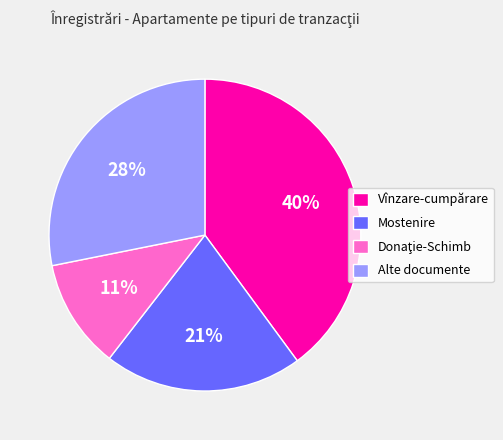

To the nearest percent, what percentage of the pie is Vînzare-cumpărare?

40%